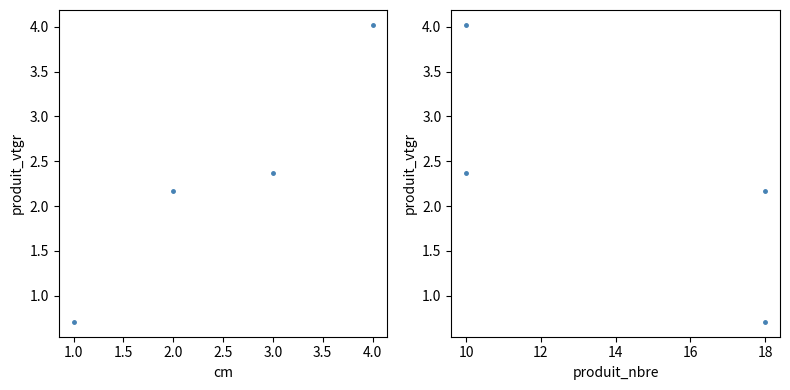

Count the number of data series in this chart.

2